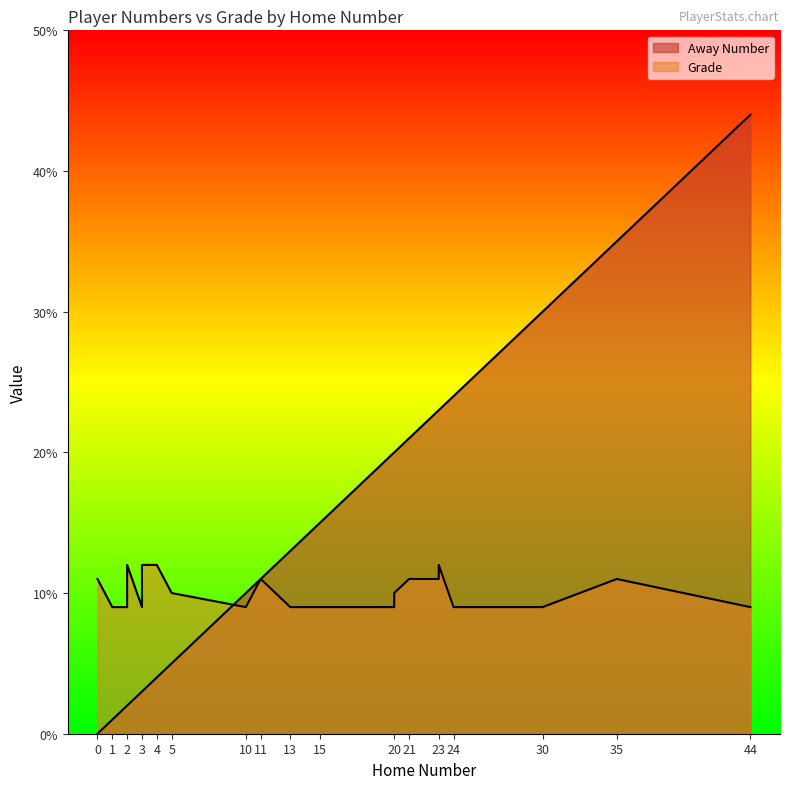

True or false: Away Number and Grade intersect in this chart.

True